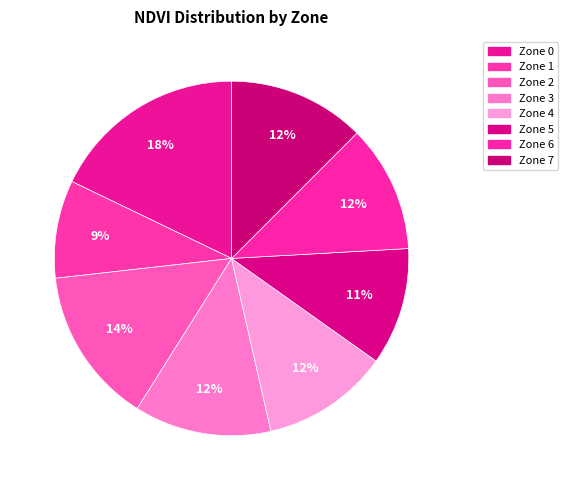

To the nearest percent, what is the difference between the largest and smallest slice percentages?

9%